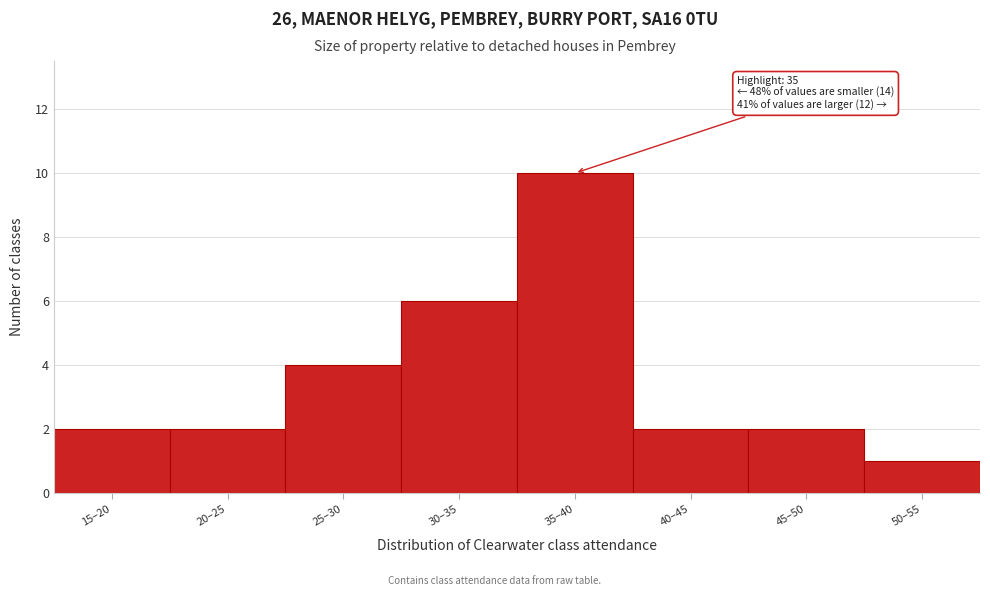

Reading left to right, list all the values displayed in this chart.

2	2	4	6	10	2	2	1